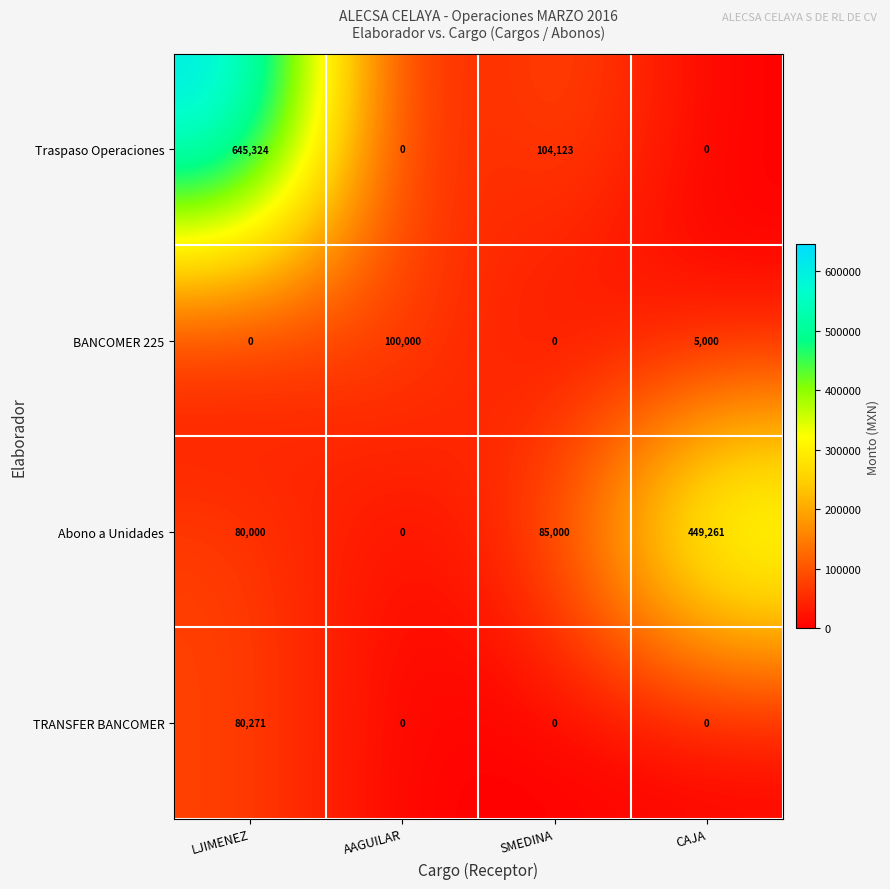

Which category has the lowest value in the Abono a Unidades series?

AAGUILAR